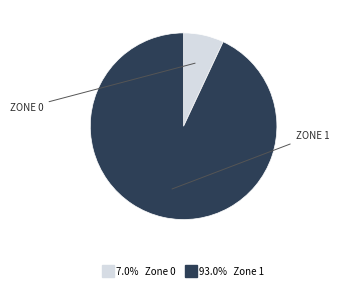

Is there a majority slice in this chart?

Yes